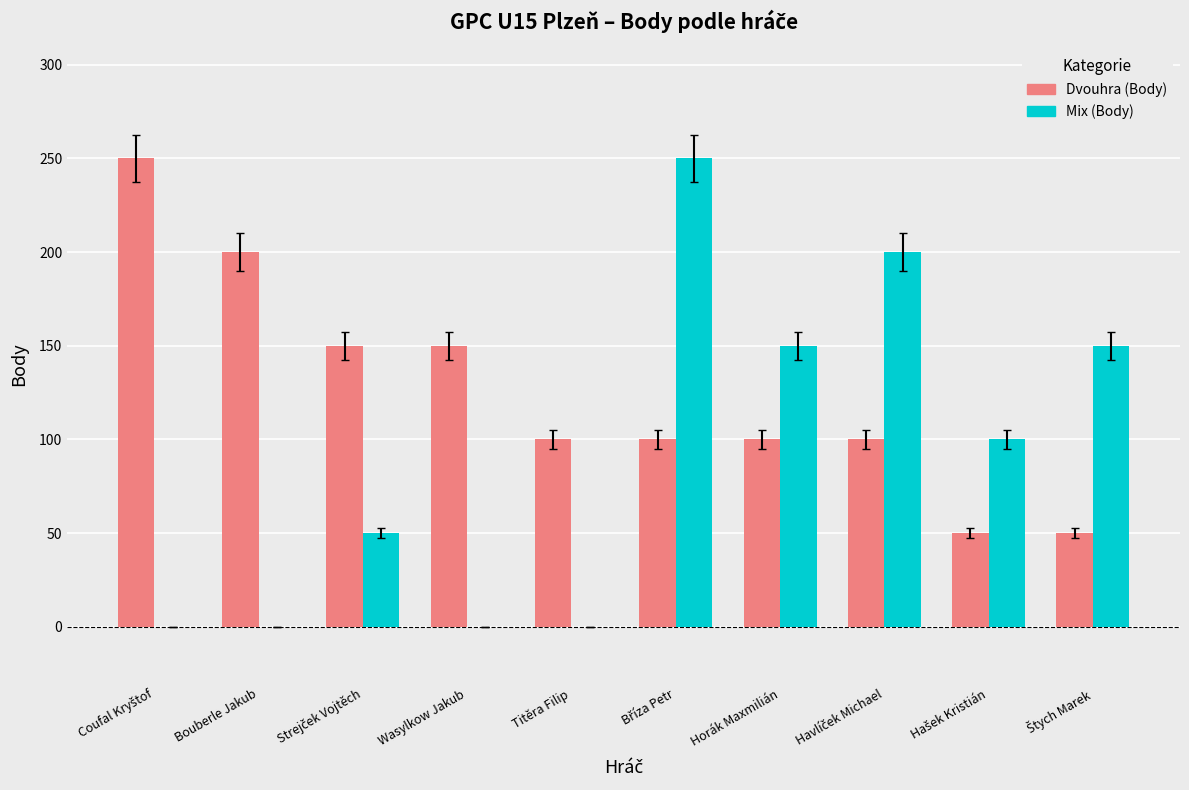

What is the greatest value displayed?

250